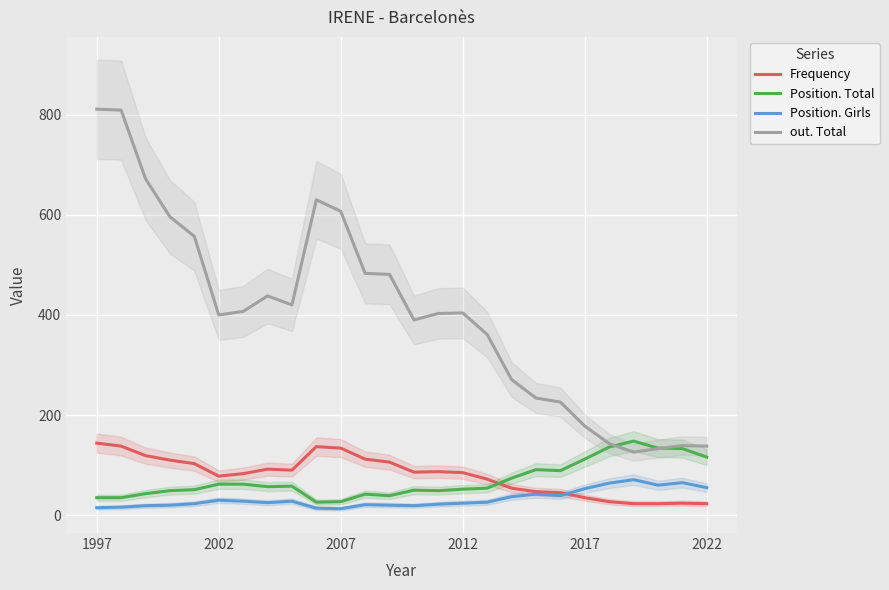

What is the sum of all Frequency values?

2077